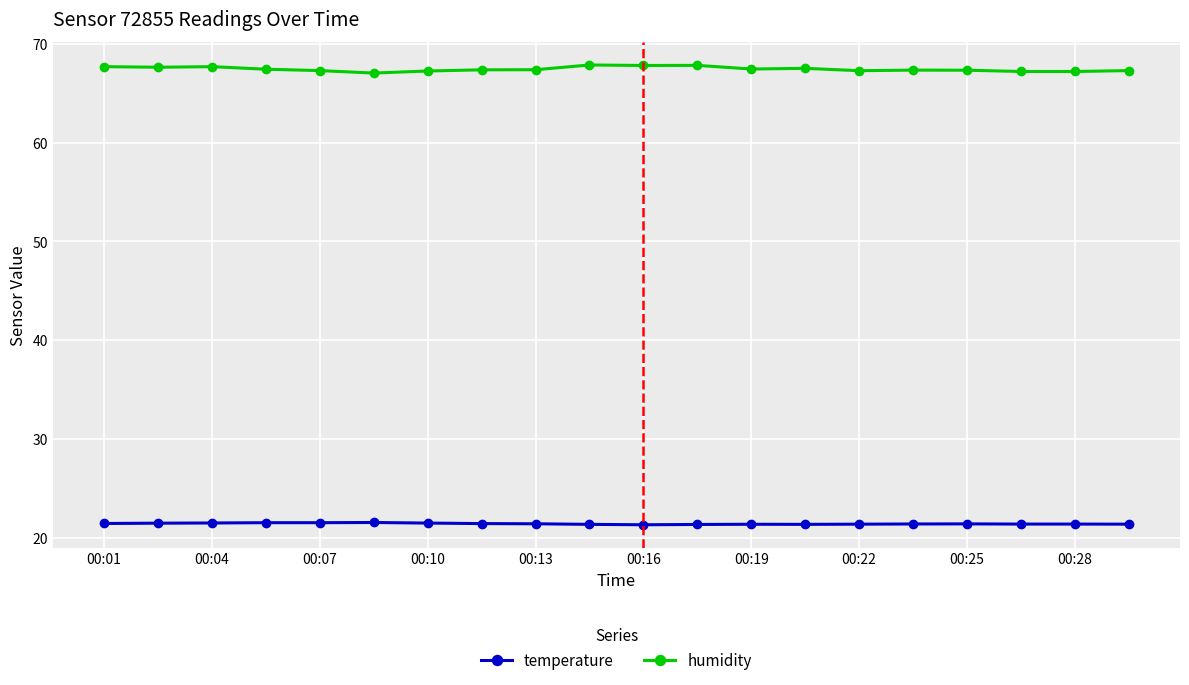

At how many categories does at least one series exceed 62?

20